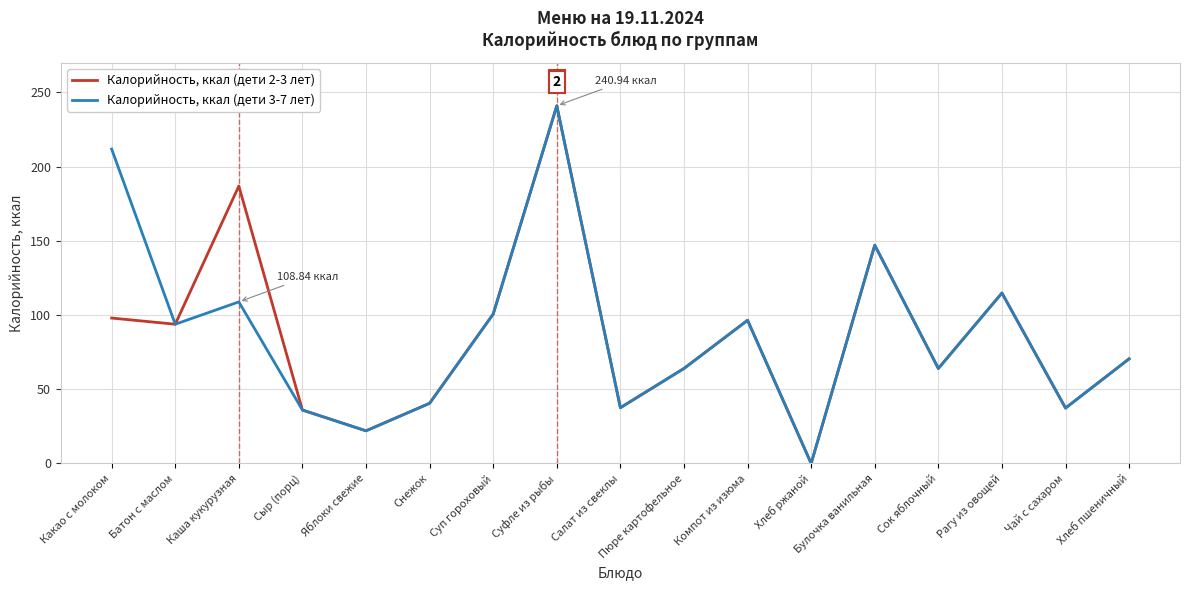

At which label is Калорийность, ккал (дети 3-7 лет) closest to 120?

Рагу из овощей